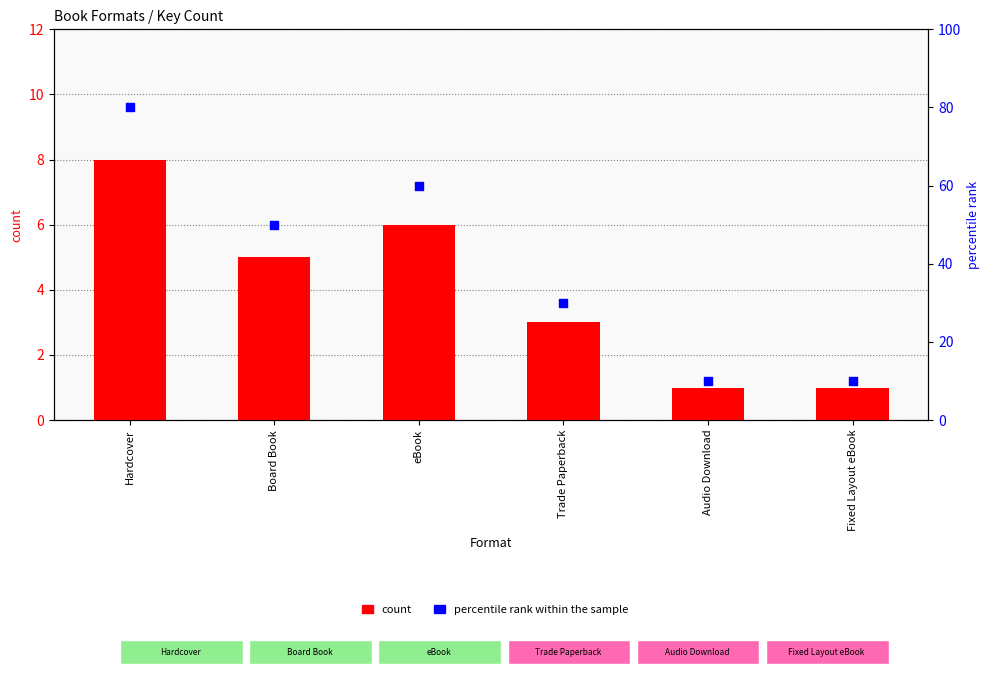

Which series has the largest Y range (max minus min)?

percentile rank within the sample